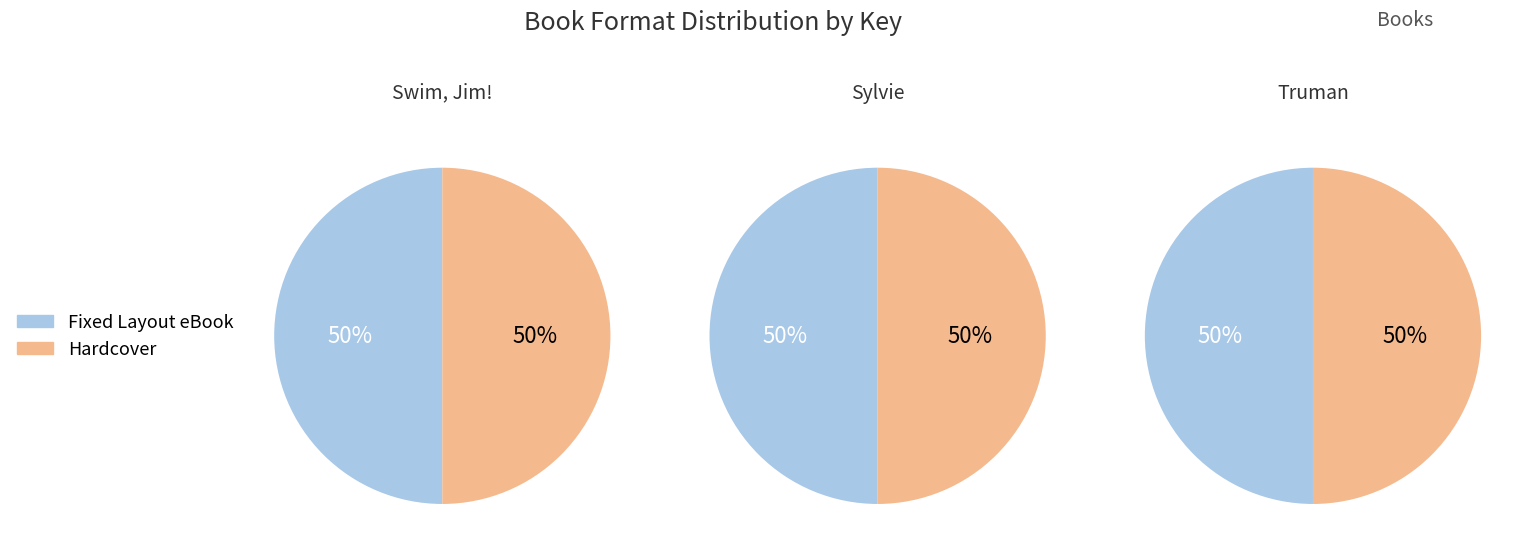

Between Sylvie and Truman, which is larger?

Truman